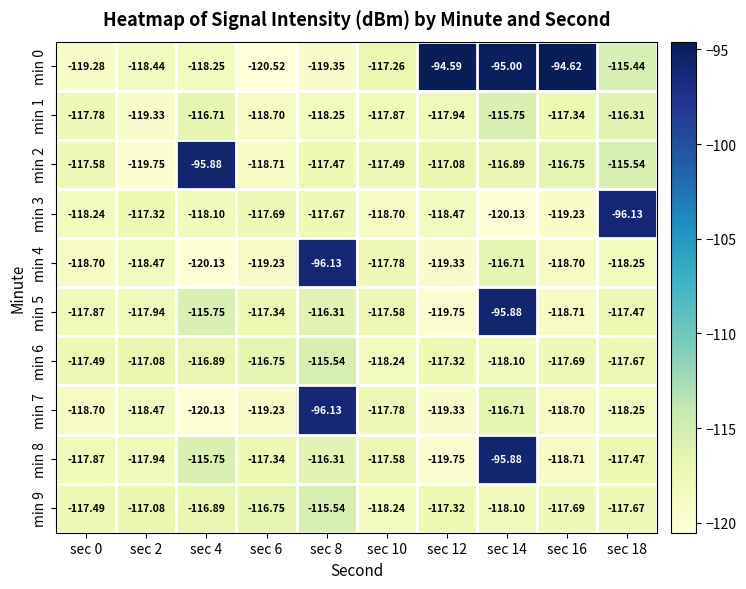

Is the value of min 7 at sec 4 greater than the value of min 0 at sec 12?

No